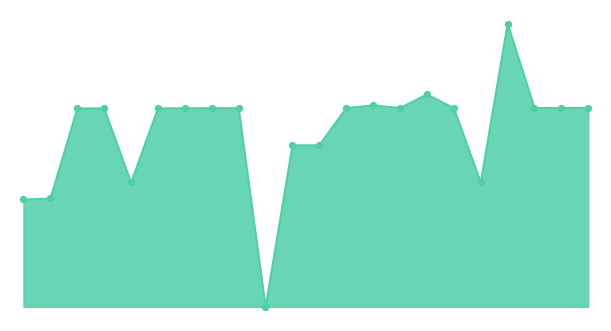

Does the chart have visible grid lines?

No